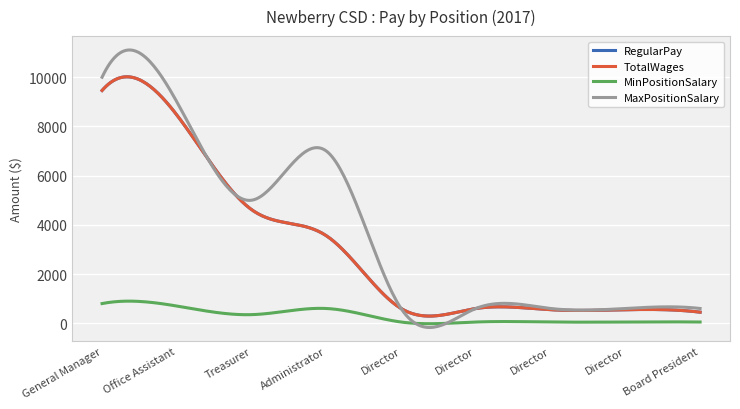

Does the chart display data point markers on the line(s)?

No